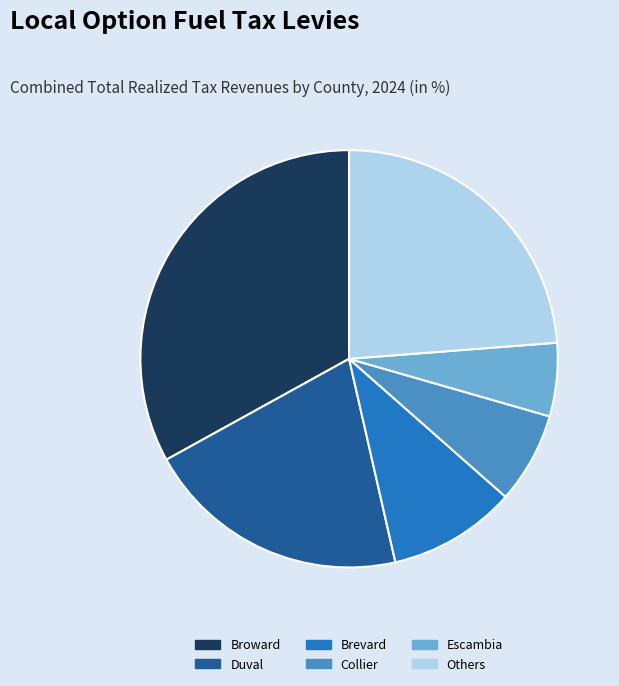

Count the number of slices in the pie.

6